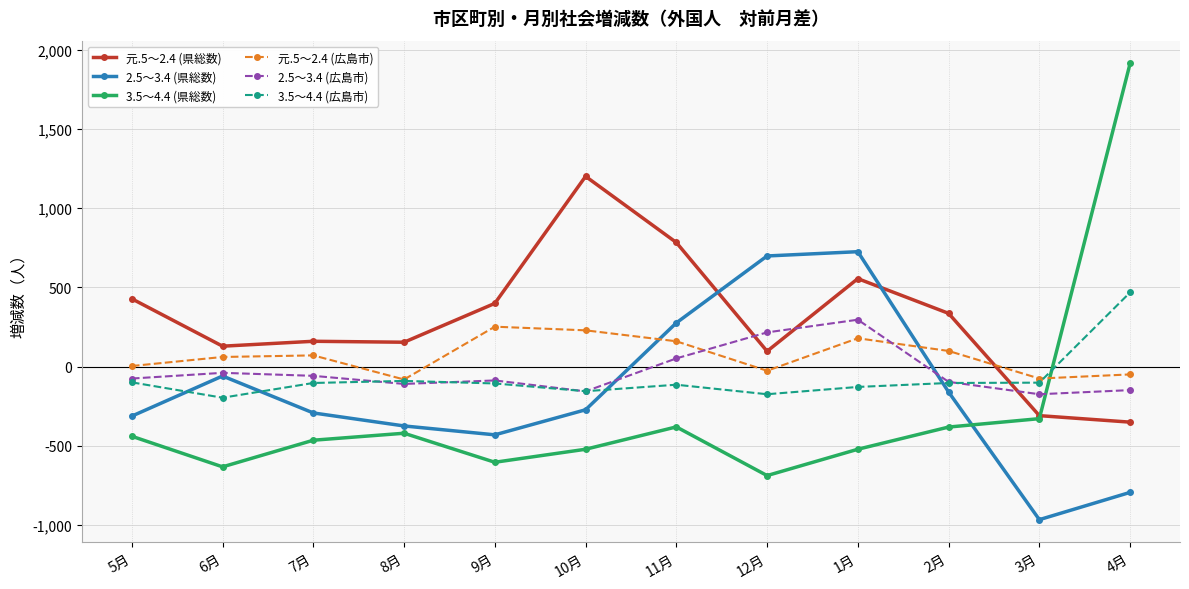

Which series has the widest spread of values?

3.5～4.4 (県総数)